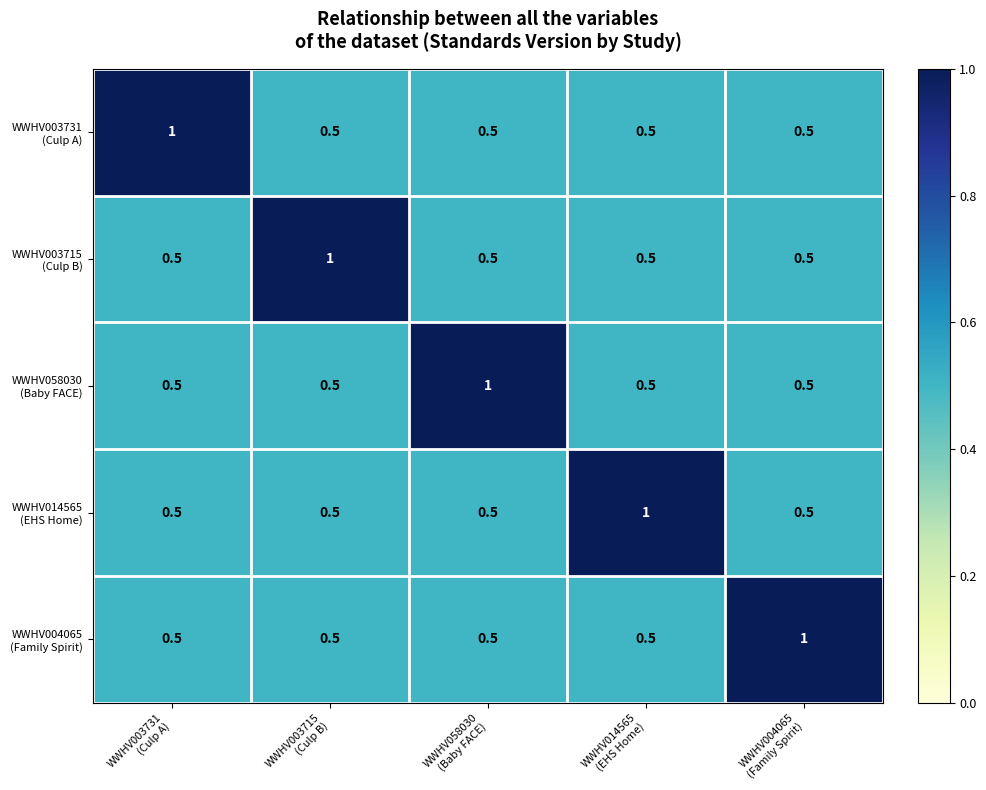

What is the smallest value displayed?

0.5